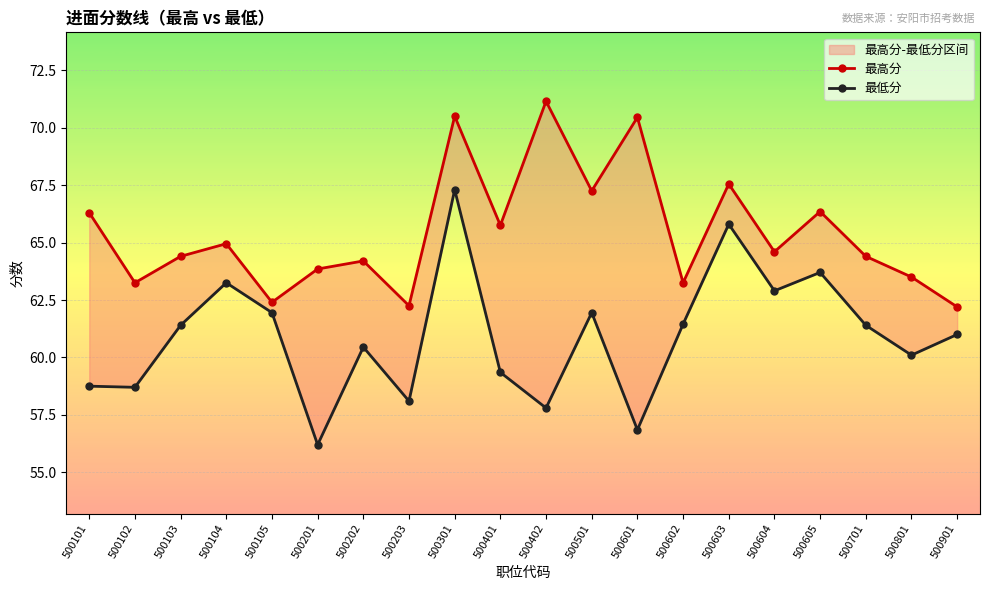

Is it true that 最高分 equals 39.7 at 500103?

False